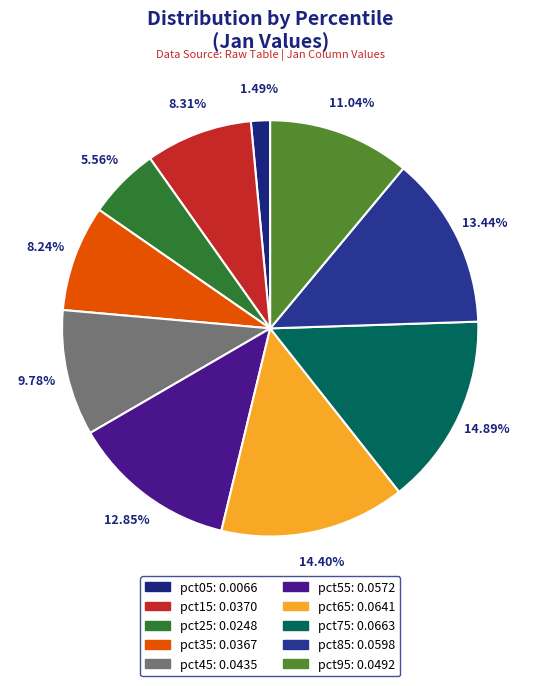

Count the number of slices in the pie.

10